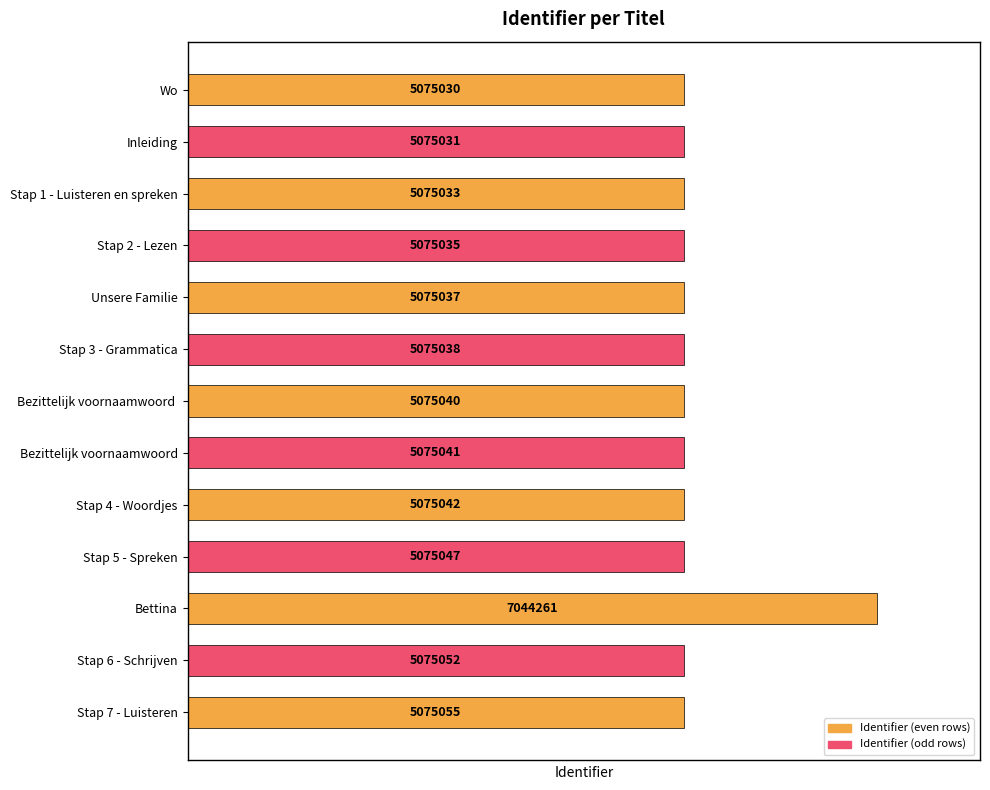

Does the chart contain any negative values?

No